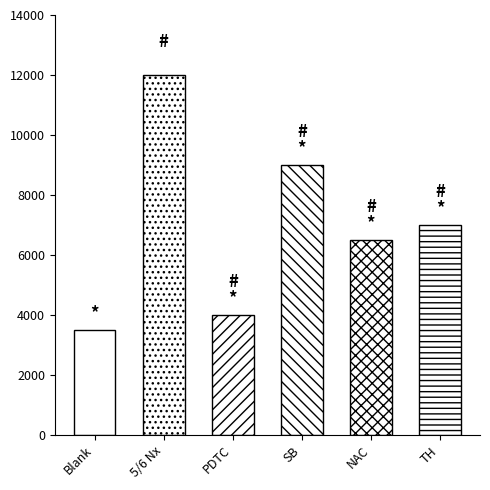

List the labels in order of value, largest first.

5/6 Nx, SB, TH, NAC, PDTC, Blank